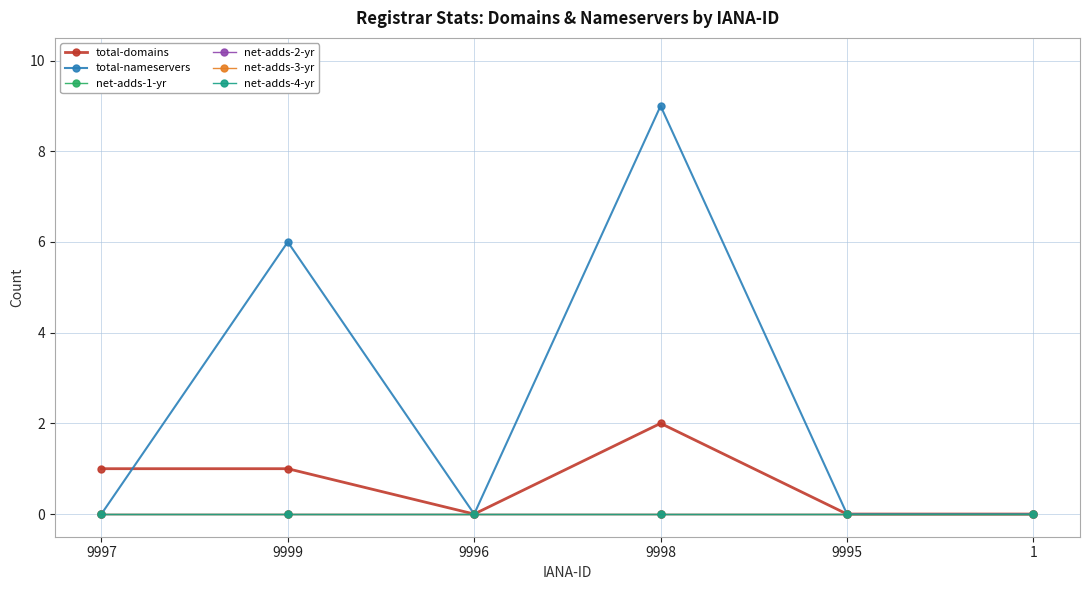

Is this an area chart (filled region under the line)?

No